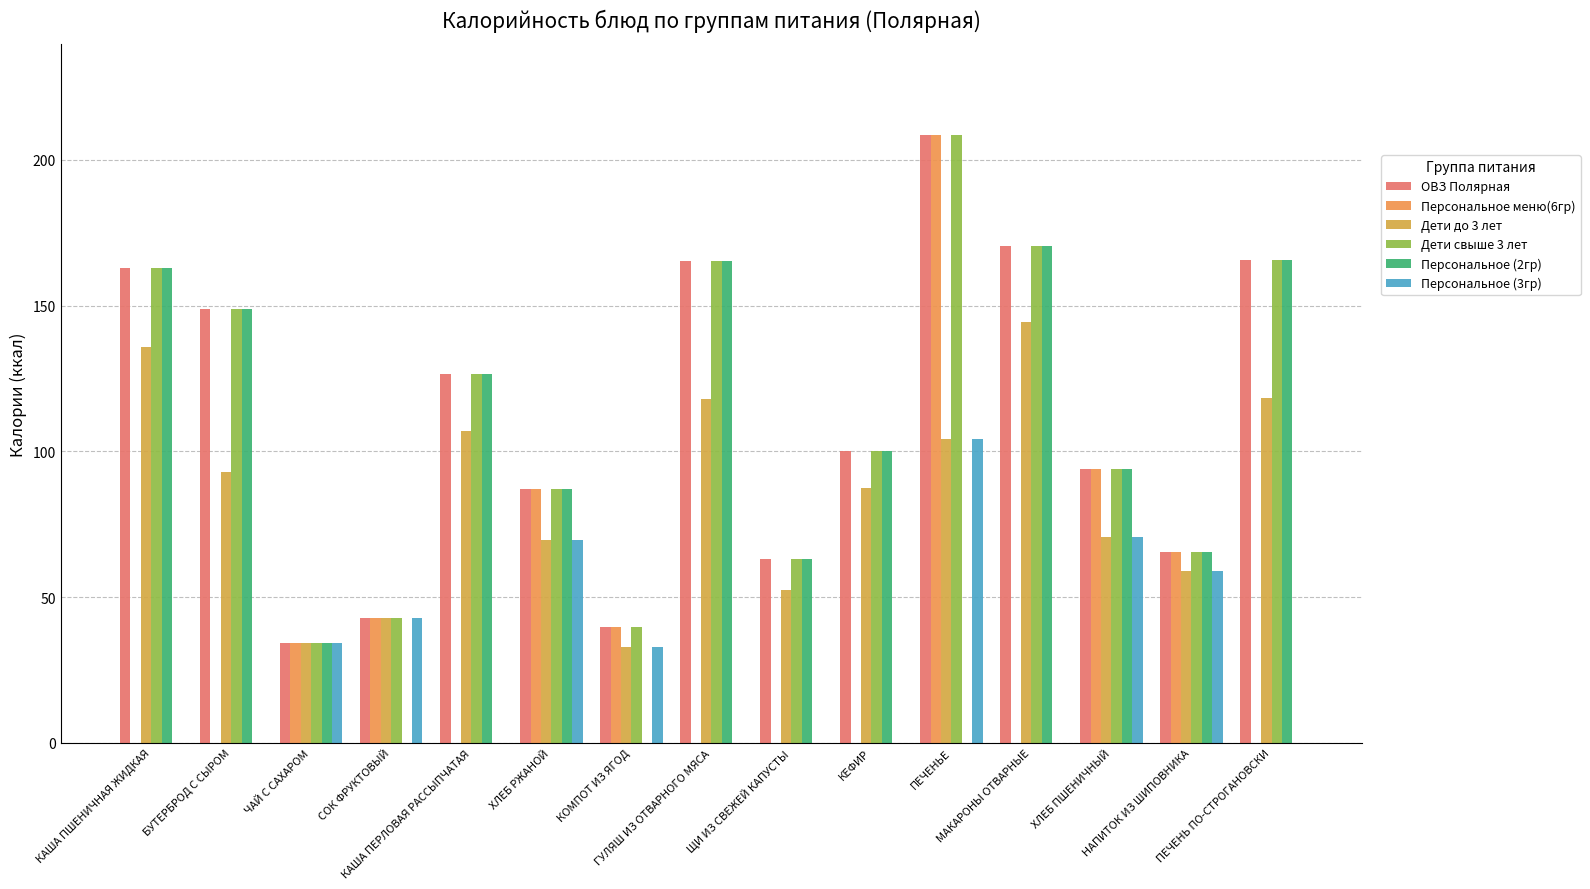

Are the bars grouped side by side (vs. stacked)?

Yes